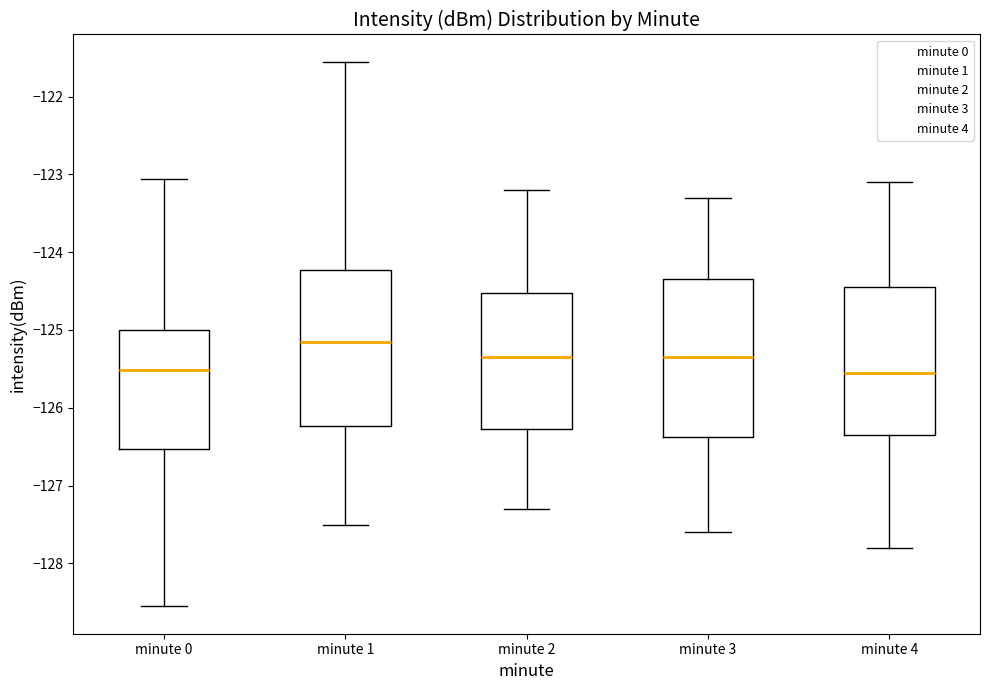

Which box has the highest median line?

minute 1